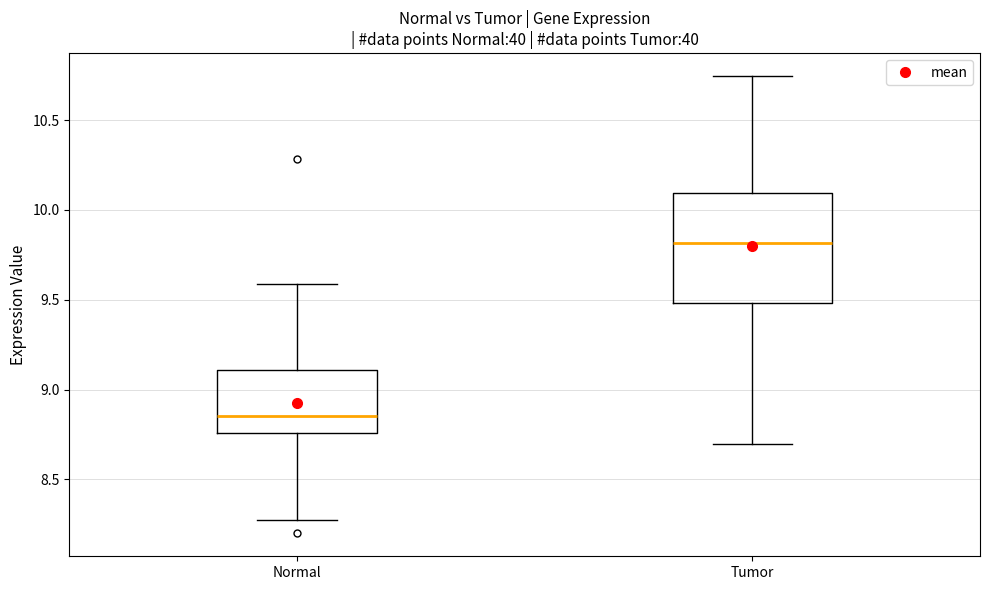

Reading left to right, transcribe this box plot: for each box, give where its median line is, the range the box spans, and where its two whiskers end, as read against the y-axis. The values are not printed on the chart, so give them approximately, as read against the axis.

Normal: median 8.85, box 8.75 to 9.10, whiskers 8.30 to 9.60
Tumor: median 9.80, box 9.50 to 10.10, whiskers 8.70 to 10.75